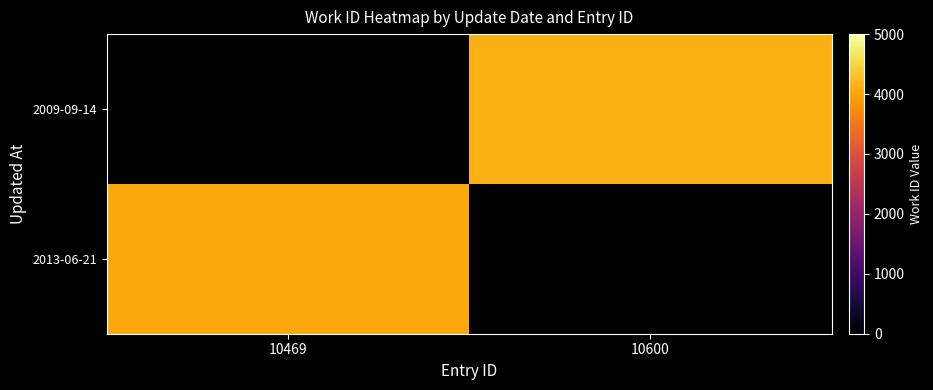

Rank the categories by 2009-09-14 value from highest to lowest.

10469, 10600